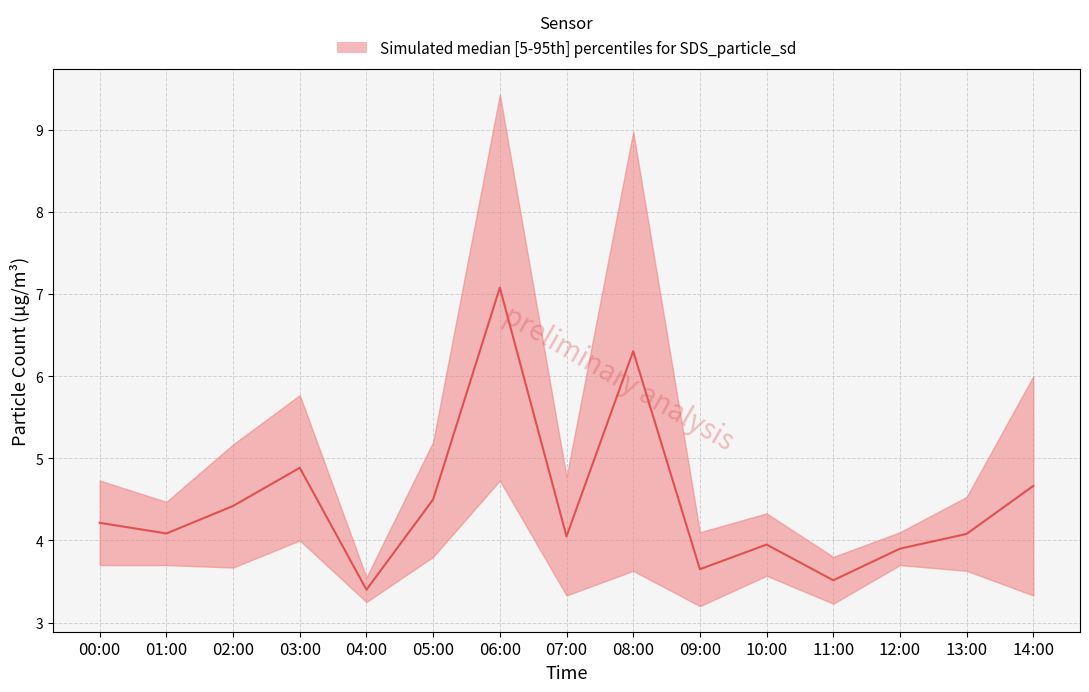

What is the label of the 3rd point from the right?

12:00